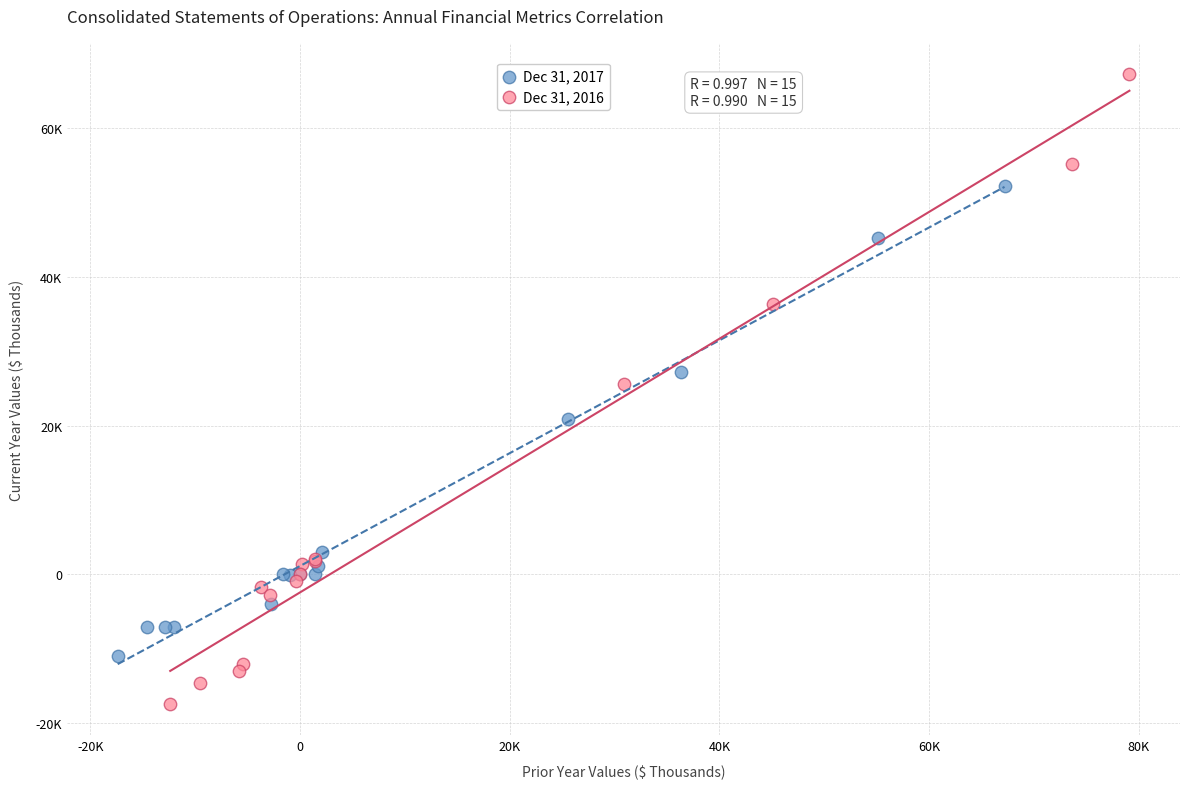

Which series has the widest spread of Y values?

Dec 31, 2016